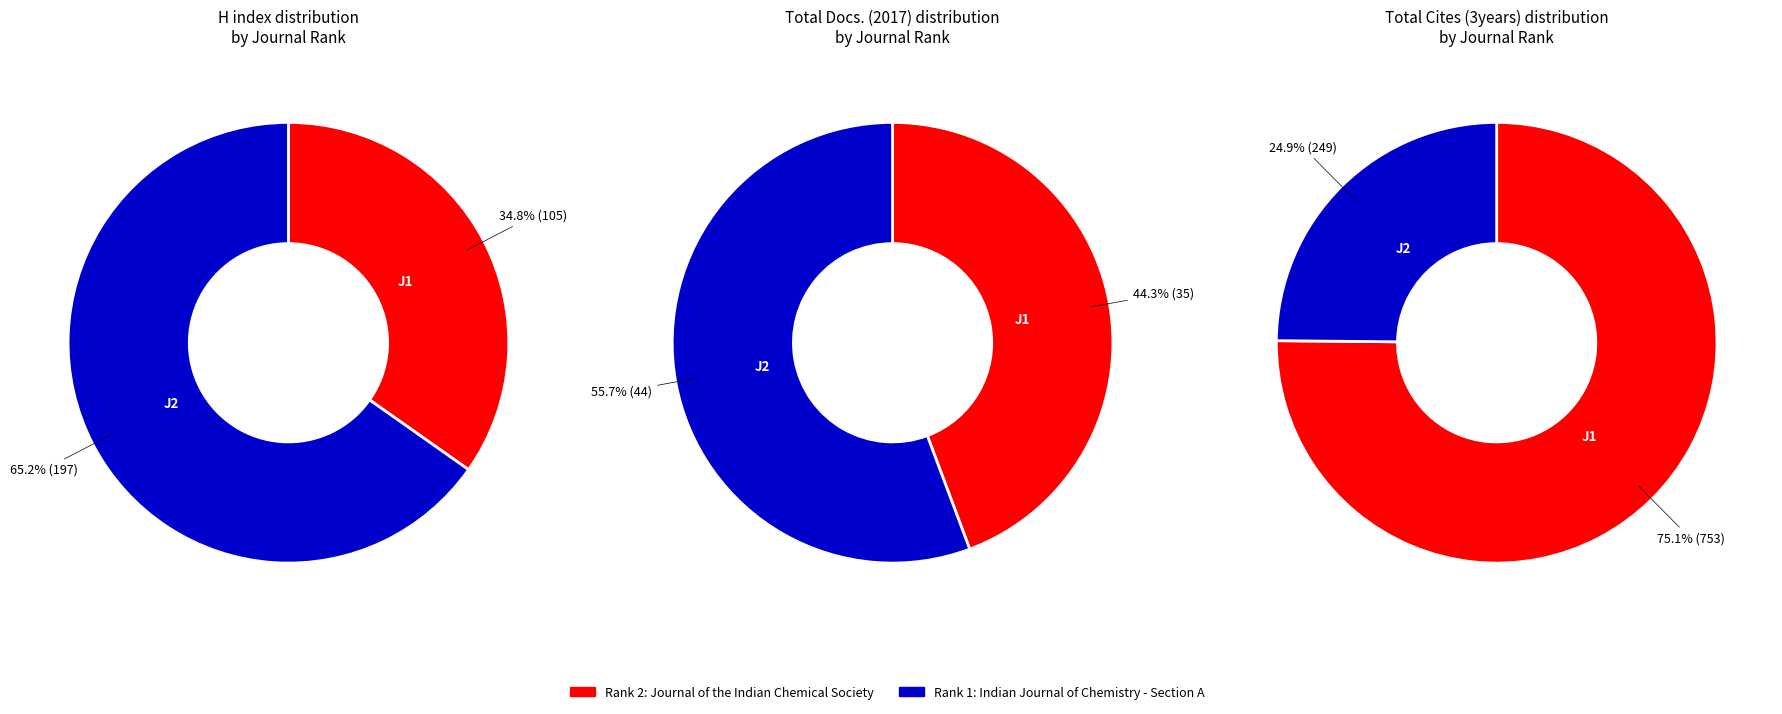

What percentage do Indian Journal of Chemistry - Section A and Journal of the Indian Chemical Society together represent?

100.0%